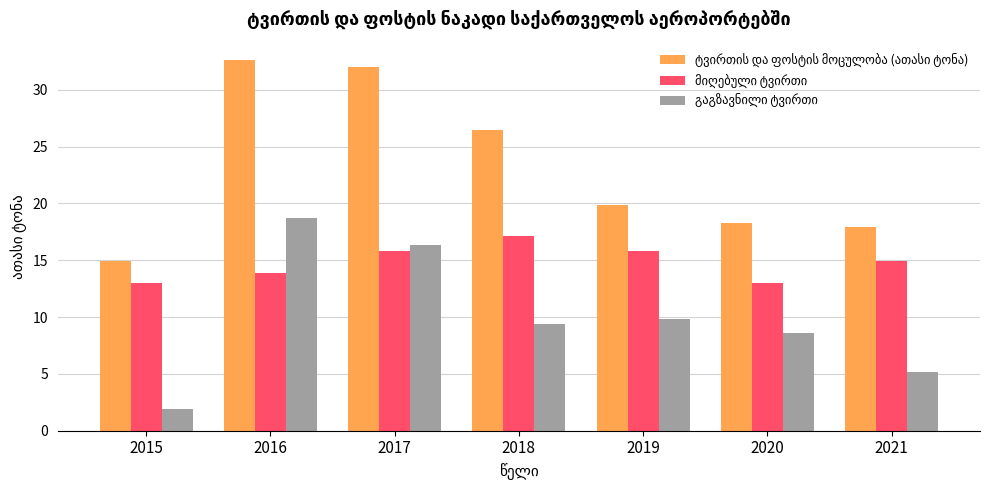

Which category has the lowest value across all series?

2015